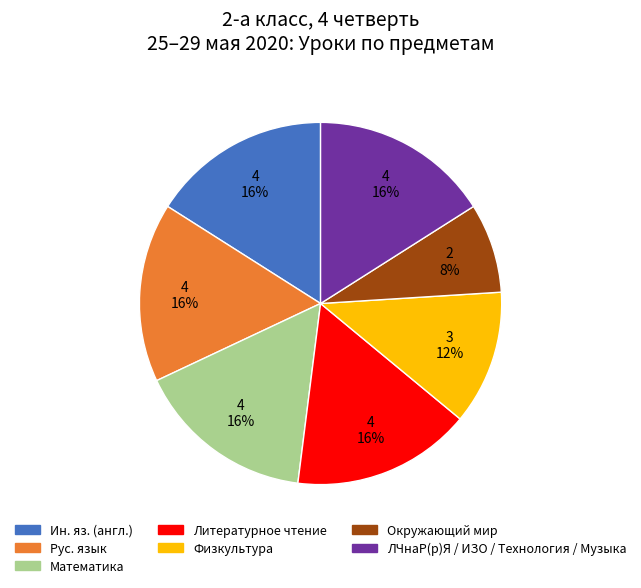

To the nearest percent, what portion does Физкультура represent?

12%